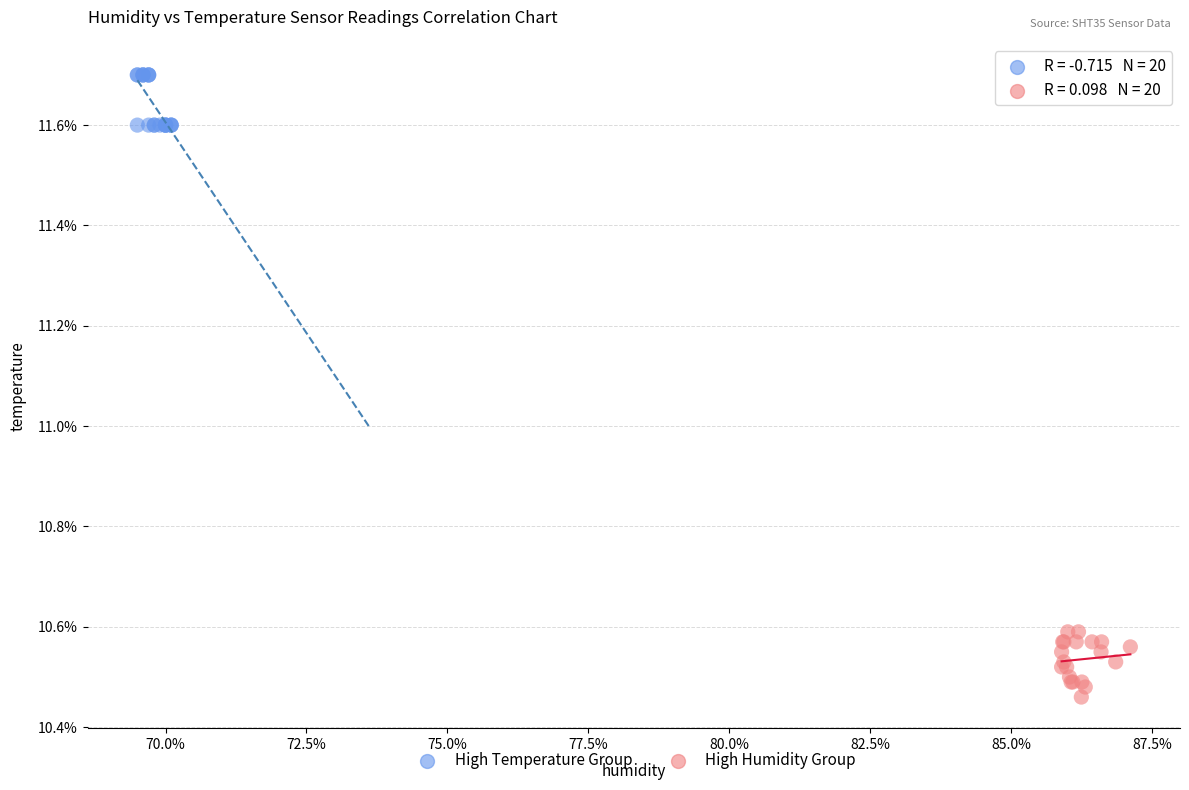

What are all the series names shown in the legend?

High Temperature Group, High Humidity Group